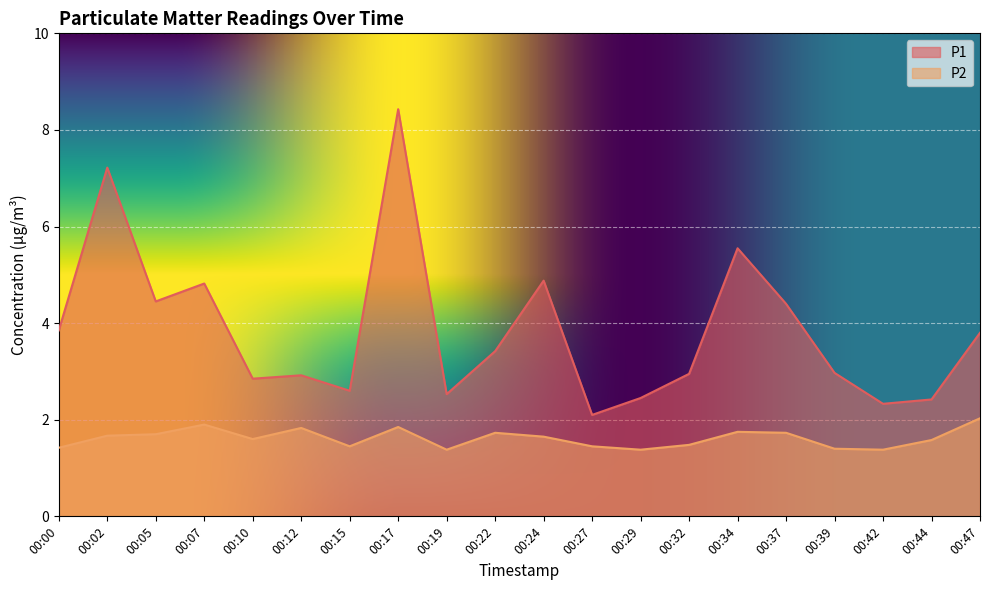

Does the chart display data point markers on the line(s)?

No